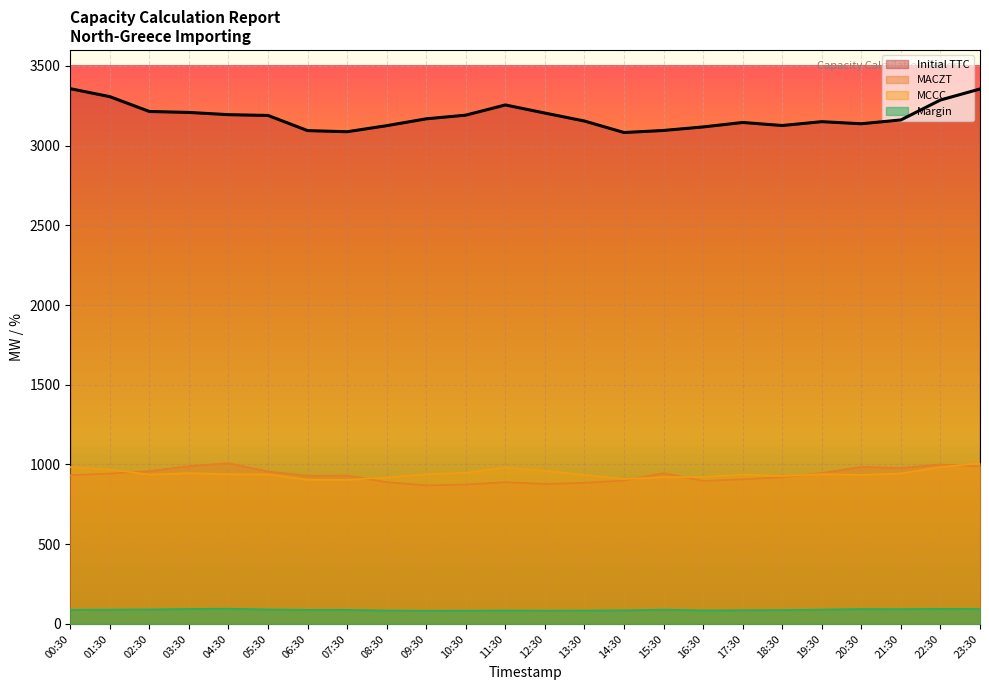

The value of Initial TTC at 03:30 is 4188.5. True or false?

False